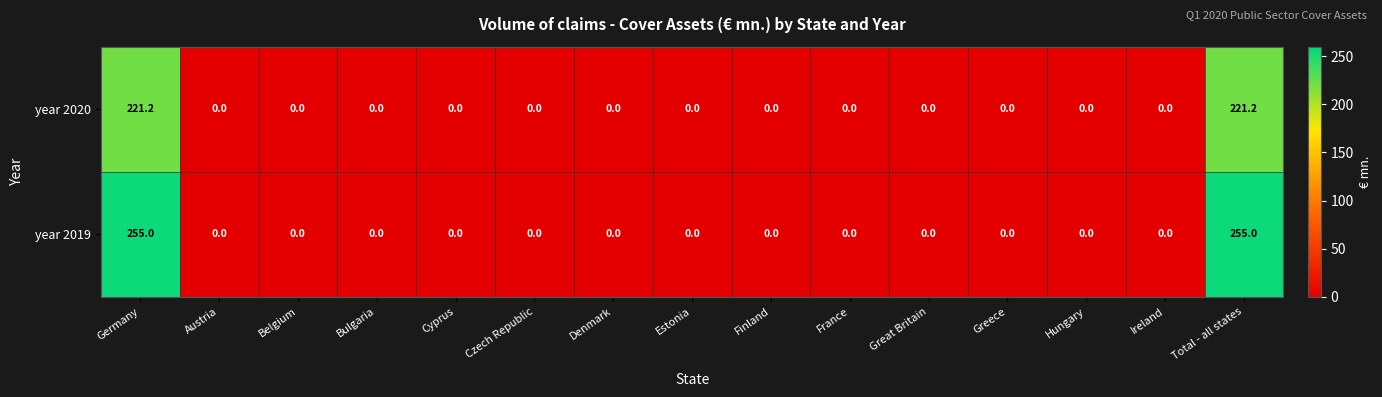

Rank the series by their average value, from highest to lowest.

year 2019, year 2020